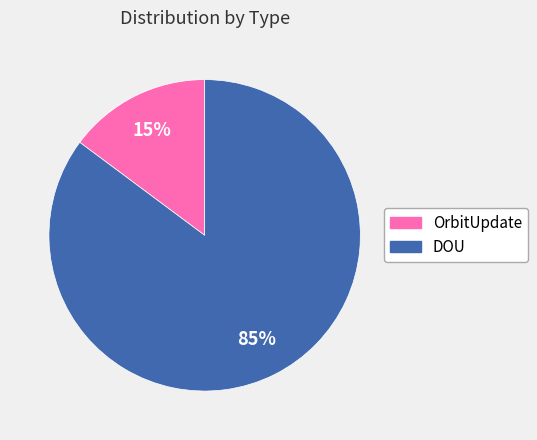

To the nearest percent, what is the difference between the largest and smallest slice percentages?

70%